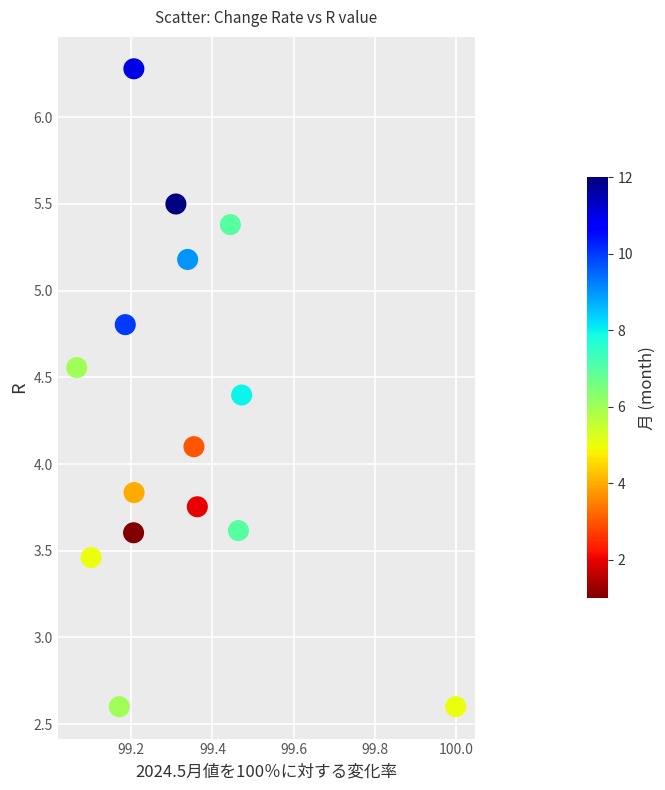

What is the range of Y values (max minus min)?

3.7